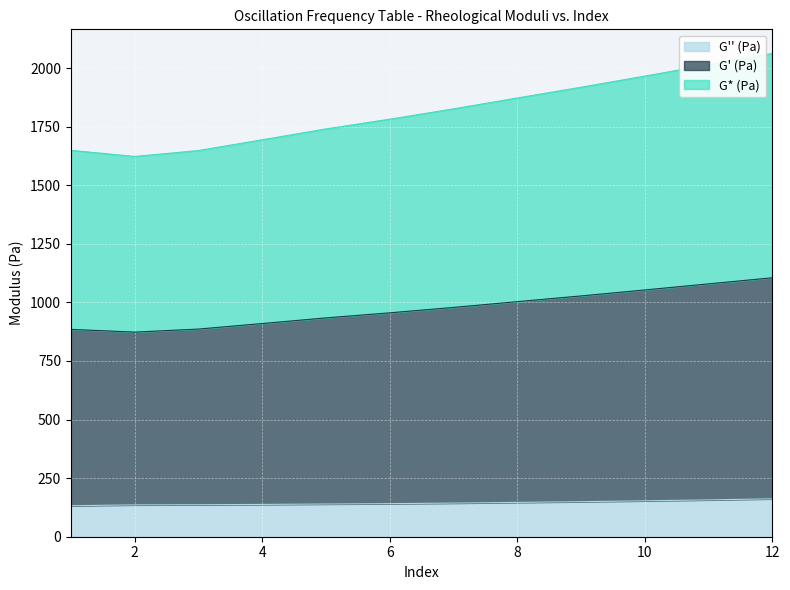

Between 1 and 8, which is larger?

8